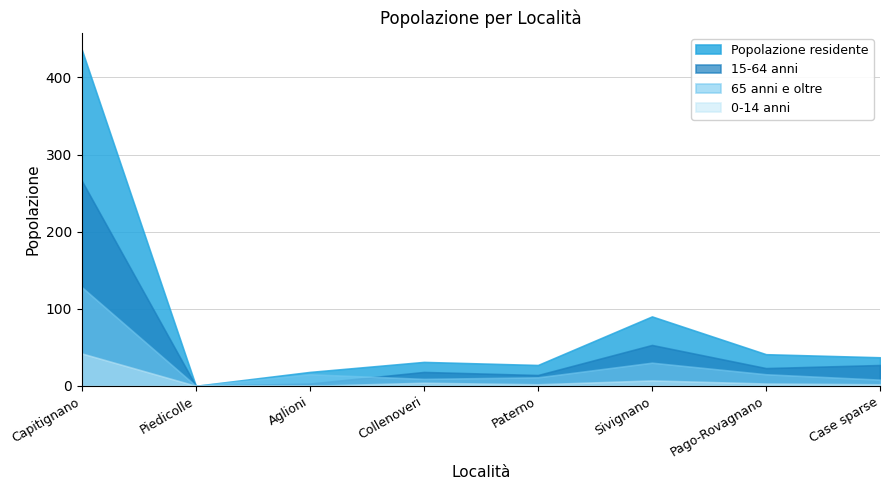

Which label corresponds to the largest value in the chart?

Capitignano